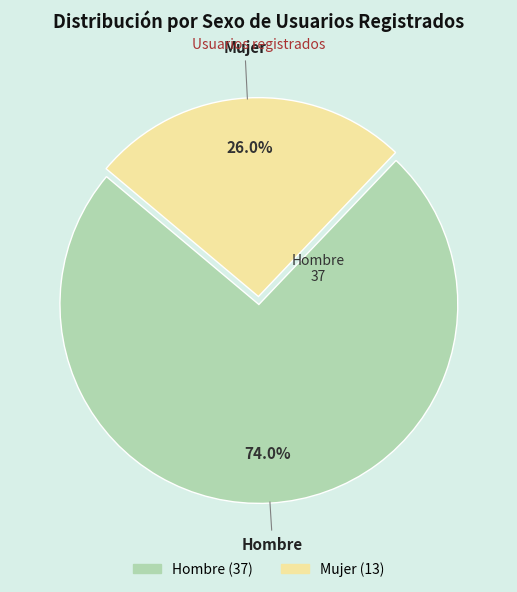

Which slice is the smallest?

Mujer